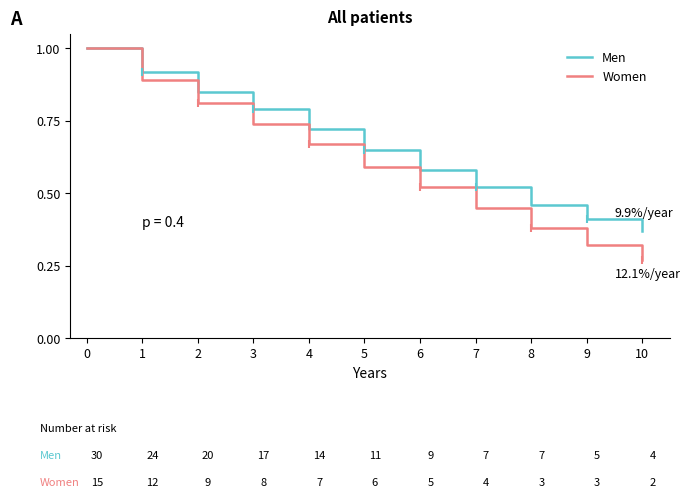

Which category has the lowest value across all series?

10